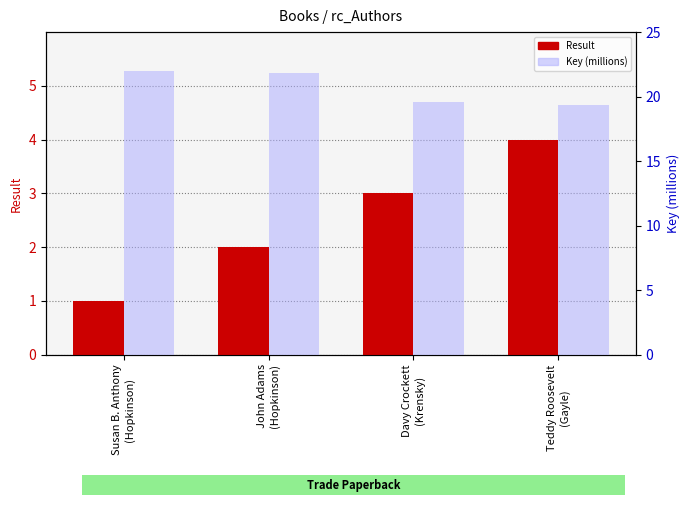

What is the value of the Key (millions) bar at the 4th from the left?

19.3